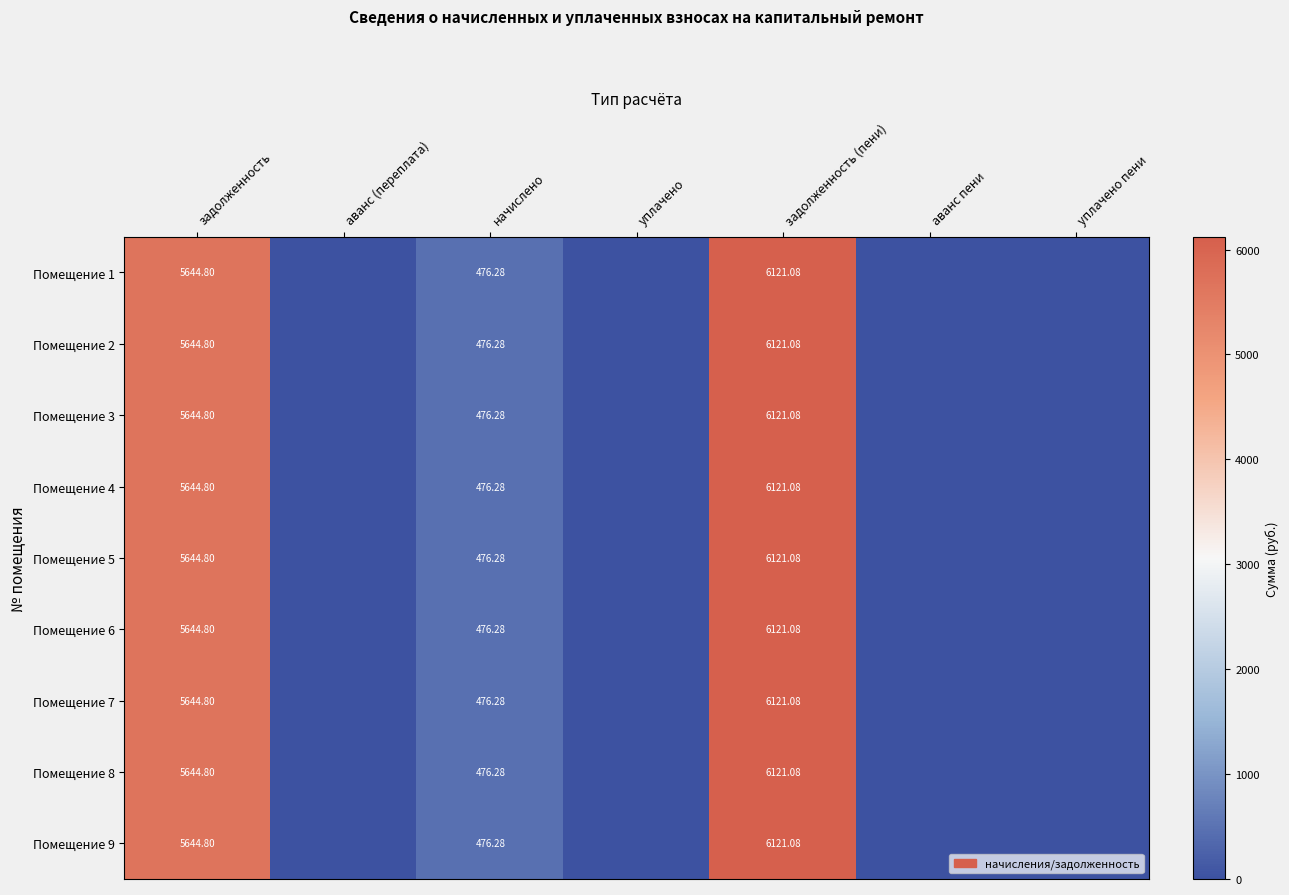

Is the value of Помещение 9 at задолженность (пени) greater than the value of Помещение 7 at начислено?

Yes